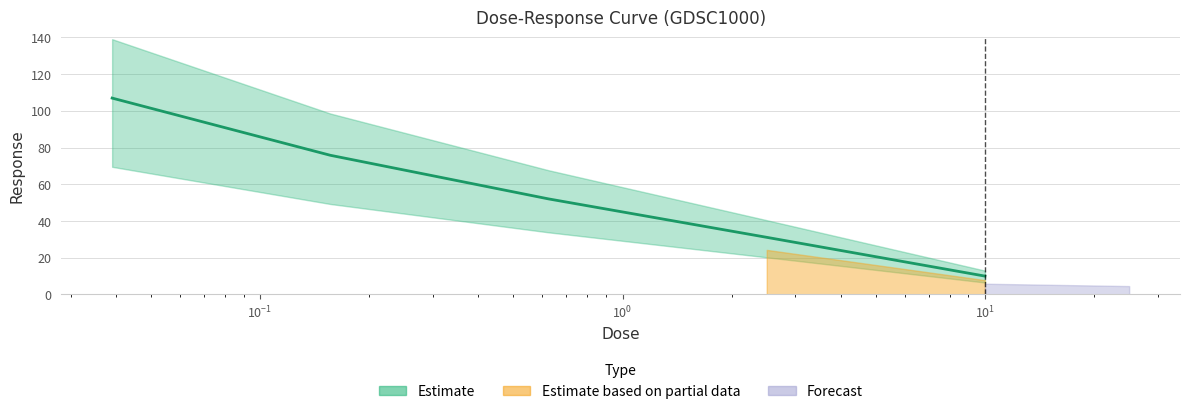

Does the chart display data point markers on the line(s)?

No